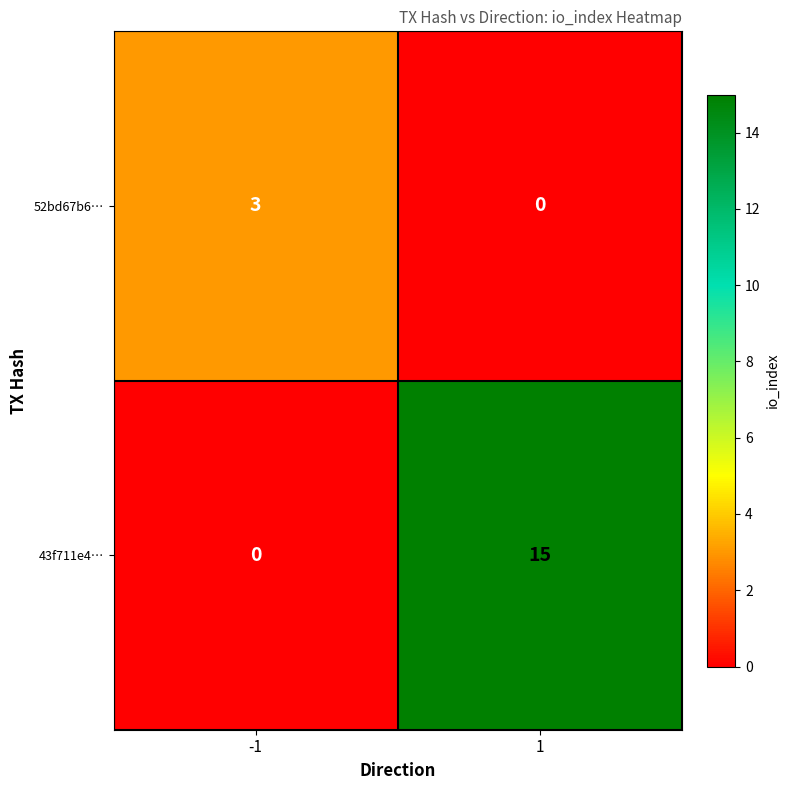

What is the difference between the 43f711e4… values at -1 and 1?

15